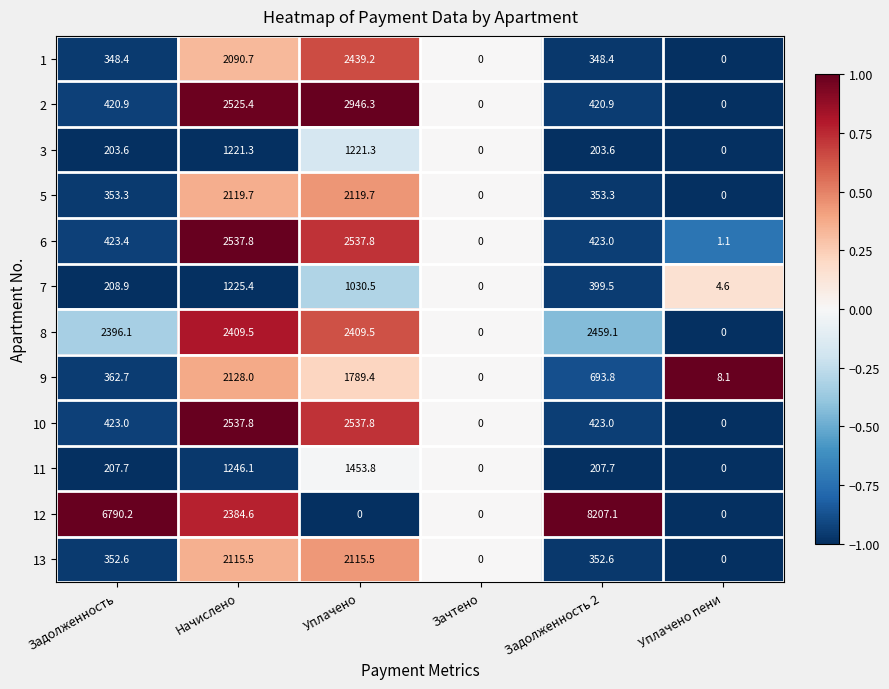

What is the highest value of the 5 series?

2119.7